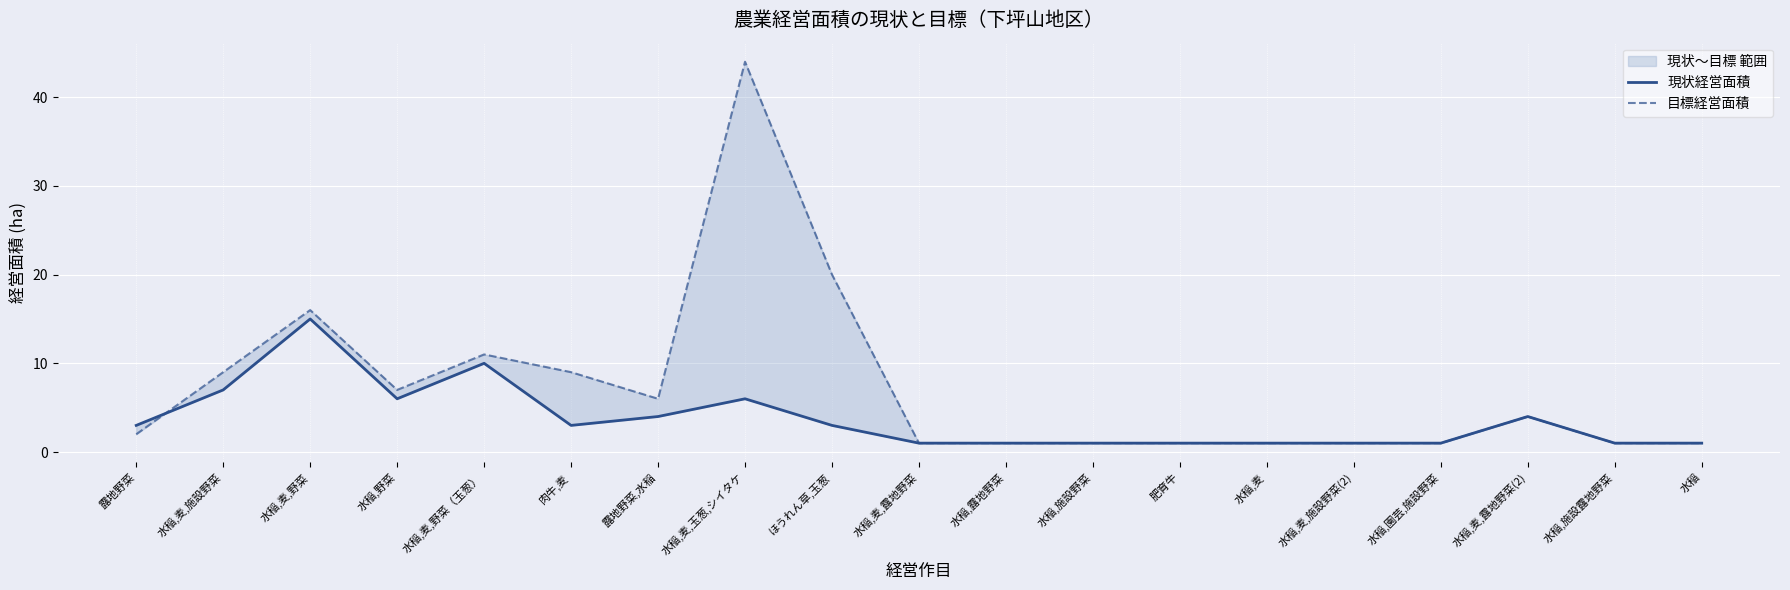

Reading left to right, transcribe all the data shown in this chart.

現状経営面積: 露地野菜=3	水稲,麦,施設野菜=7	水稲,麦,野菜=15	水稲,野菜=6	水稲,麦,野菜（玉葱）=10	肉牛,麦=3	露地野菜,水稲=4	水稲,麦,玉葱,シイタケ=6	ほうれん草,玉葱=3	水稲,麦,露地野菜=1	水稲,露地野菜=1	水稲,施設野菜=1	肥育牛=1	水稲,麦=1	水稲,麦,施設野菜(2)=1	水稲,園芸,施設野菜=1	水稲,麦,露地野菜(2)=4	水稲,施設露地野菜=1	水稲=1
目標経営面積: 露地野菜=2	水稲,麦,施設野菜=9	水稲,麦,野菜=16	水稲,野菜=7	水稲,麦,野菜（玉葱）=11	肉牛,麦=9	露地野菜,水稲=6	水稲,麦,玉葱,シイタケ=44	ほうれん草,玉葱=20	水稲,麦,露地野菜=1	水稲,露地野菜=1	水稲,施設野菜=1	肥育牛=1	水稲,麦=1	水稲,麦,施設野菜(2)=1	水稲,園芸,施設野菜=1	水稲,麦,露地野菜(2)=4	水稲,施設露地野菜=1	水稲=1